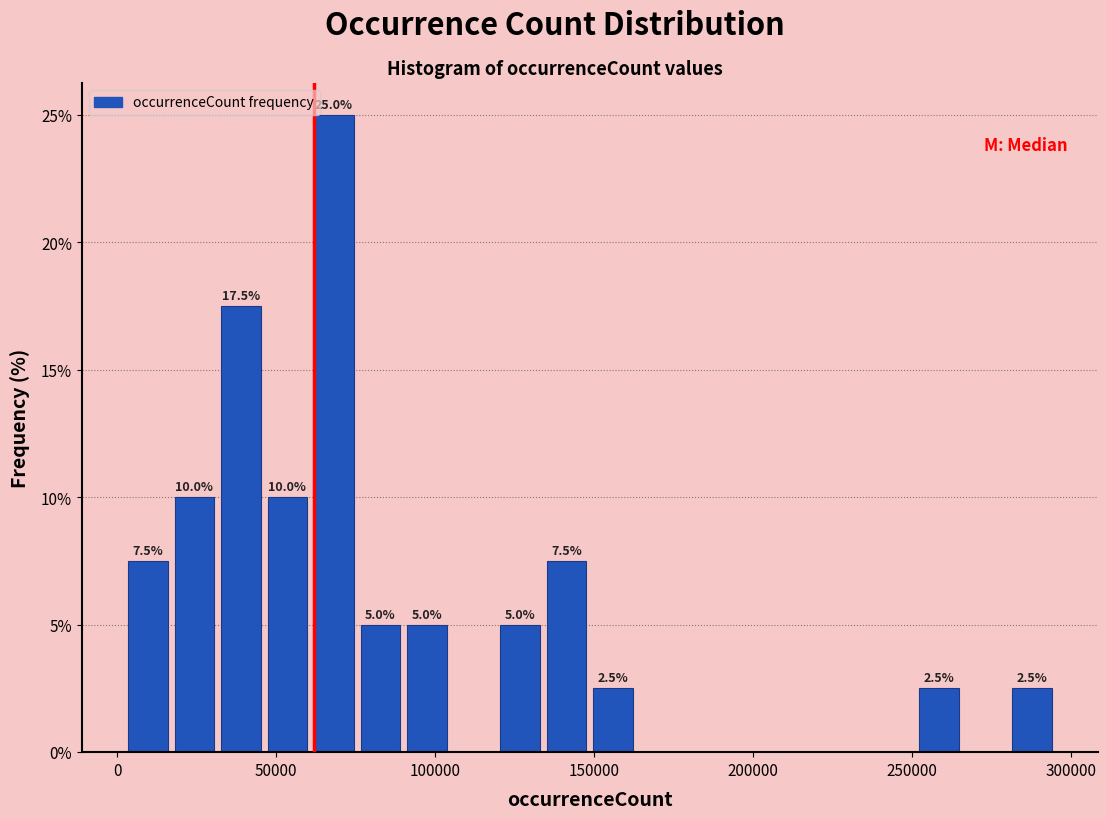

Around what value on the x-axis is the tallest bar? Give the approximate position of its centre, as read against the axis.

70000